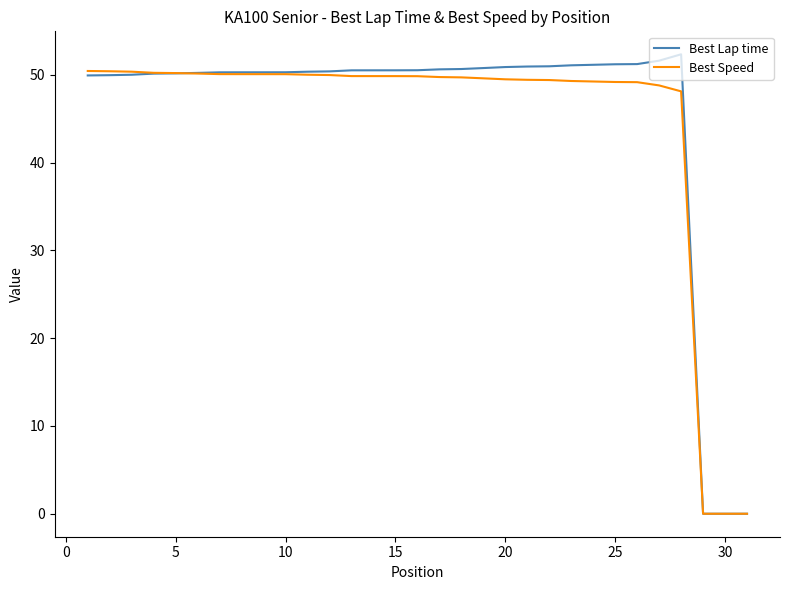

What is the maximum value for Best Lap time?

52.4